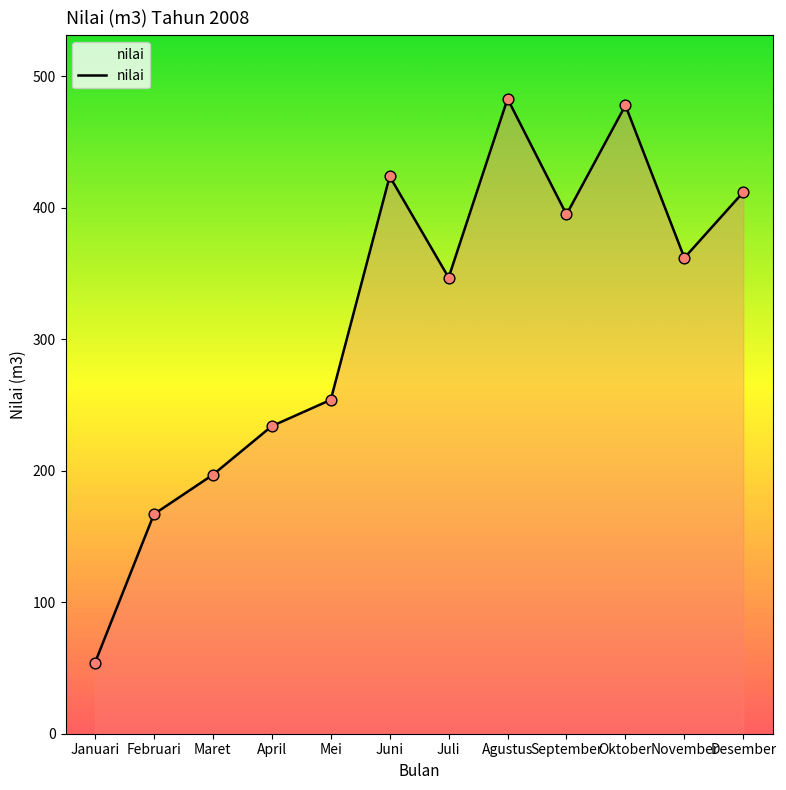

Approximately how many times larger is the value at Februari compared to November?

0.5